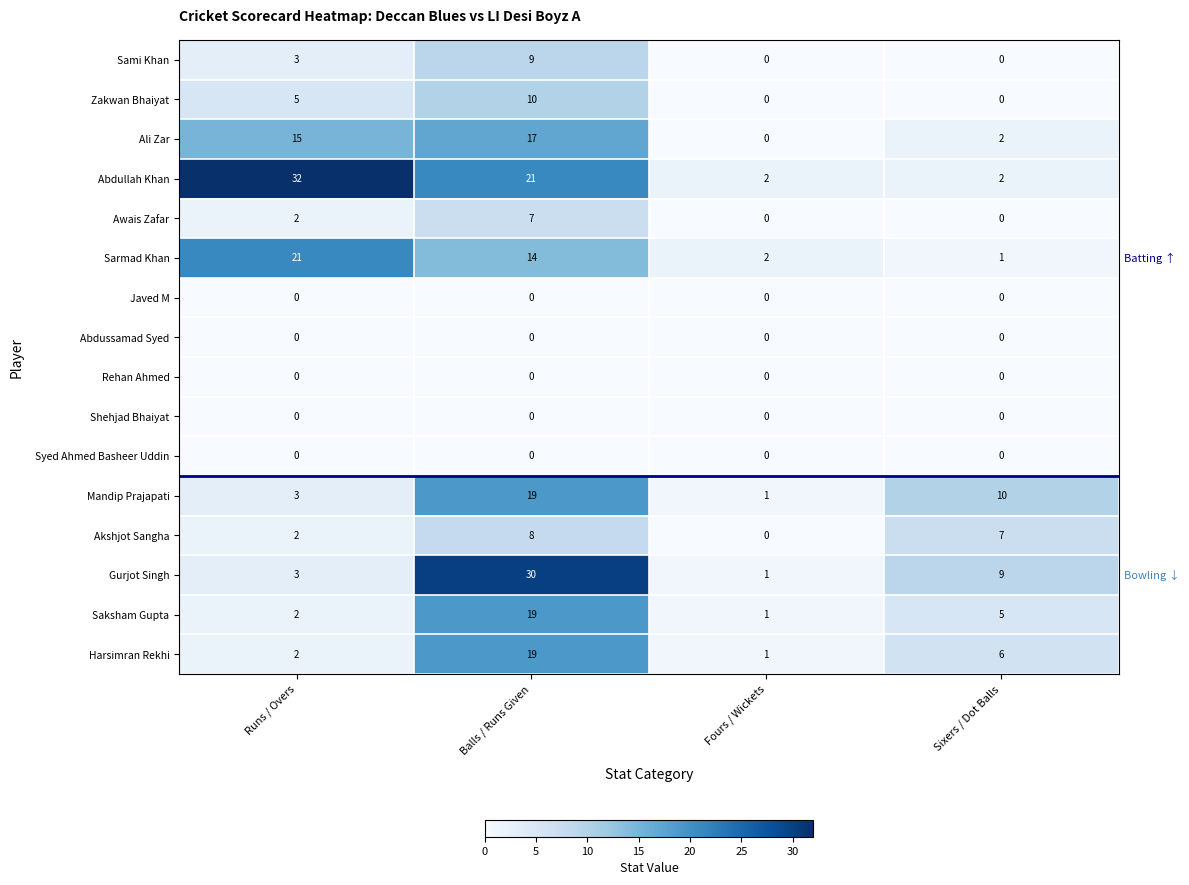

What is the sum of all Abdullah Khan values?

57